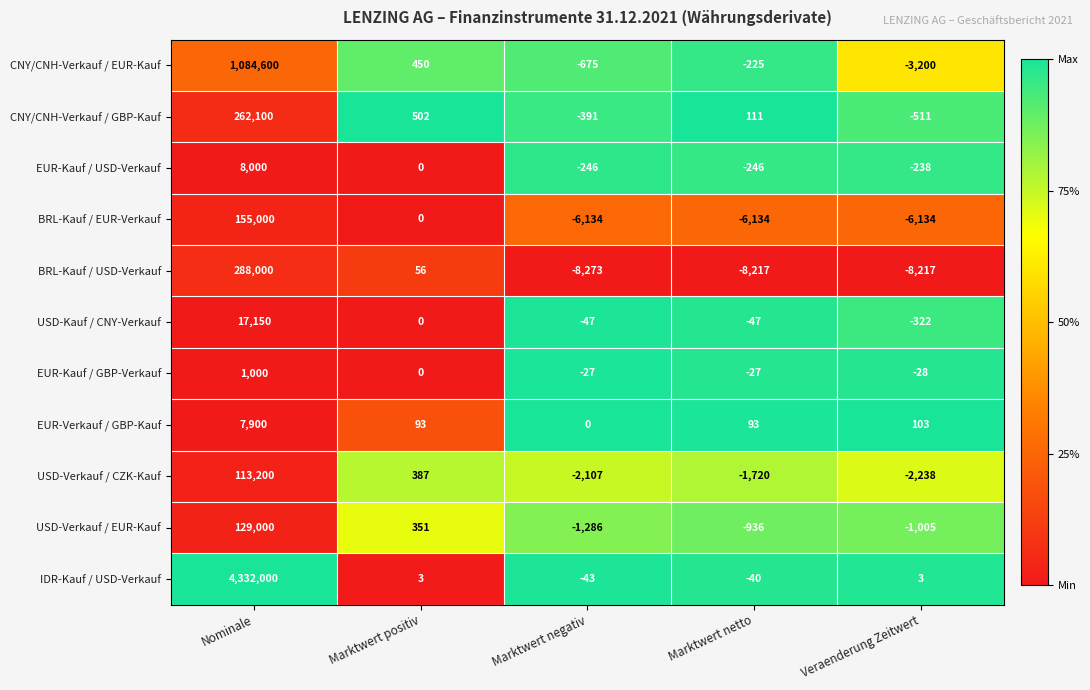

Is it true that USD-Verkauf / EUR-Kauf equals 351 at Marktwert positiv?

True